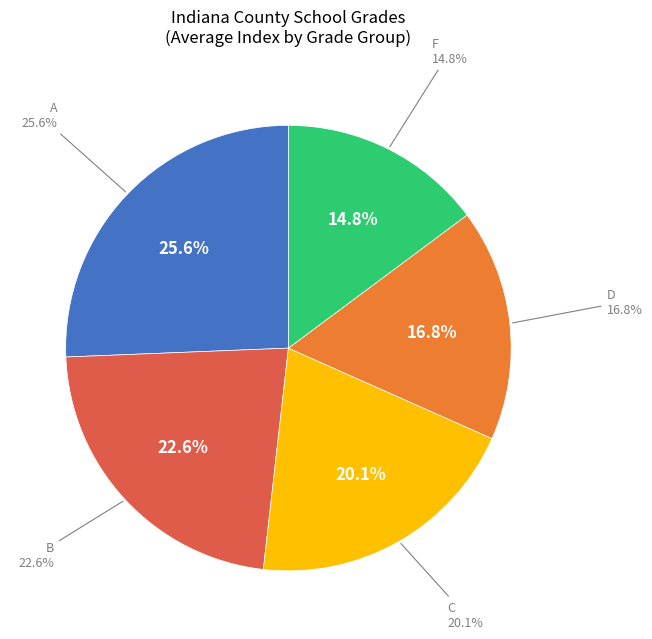

What is the ratio of the value at C to the value at D?

1.2